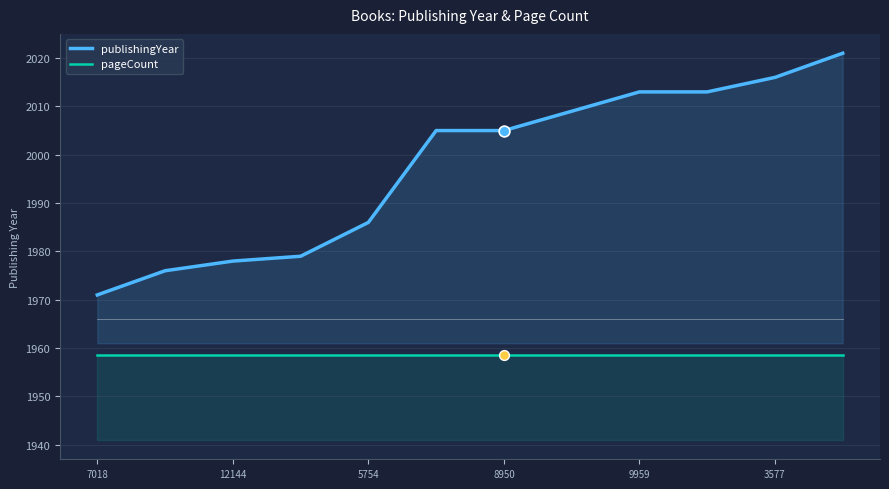

What is the total value across all series at 8950?

3963.5